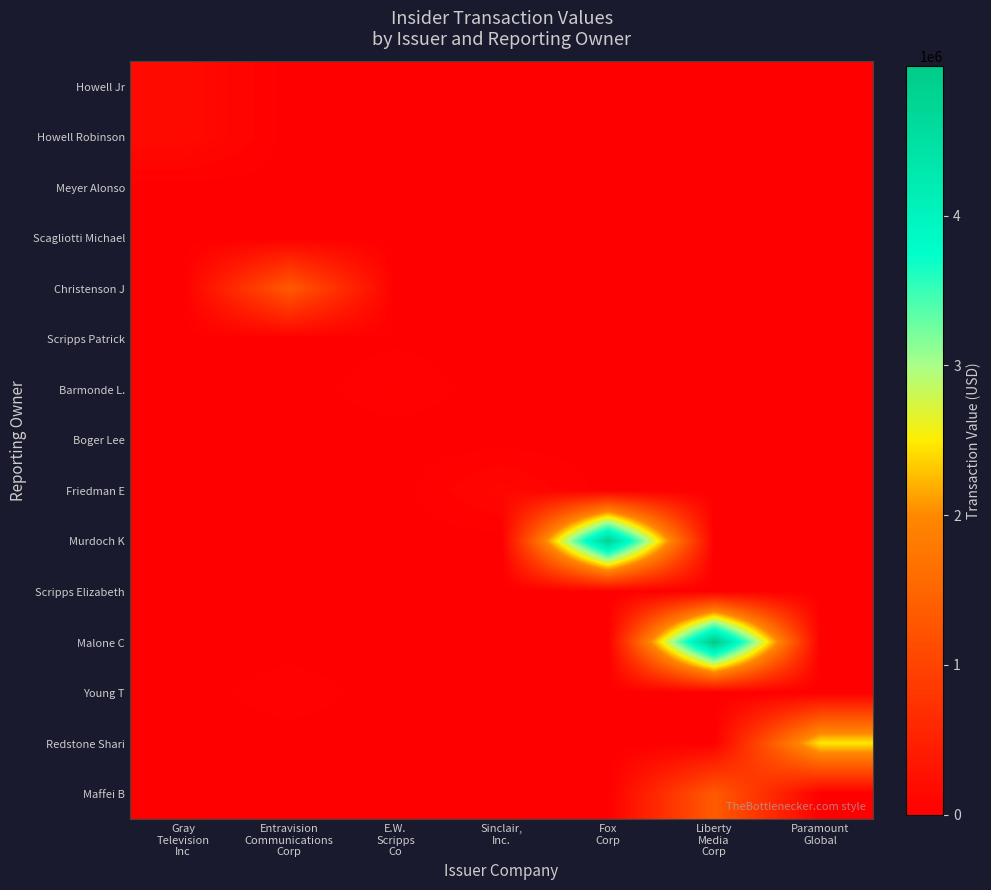

At how many categories does at least one series exceed 684139?

4